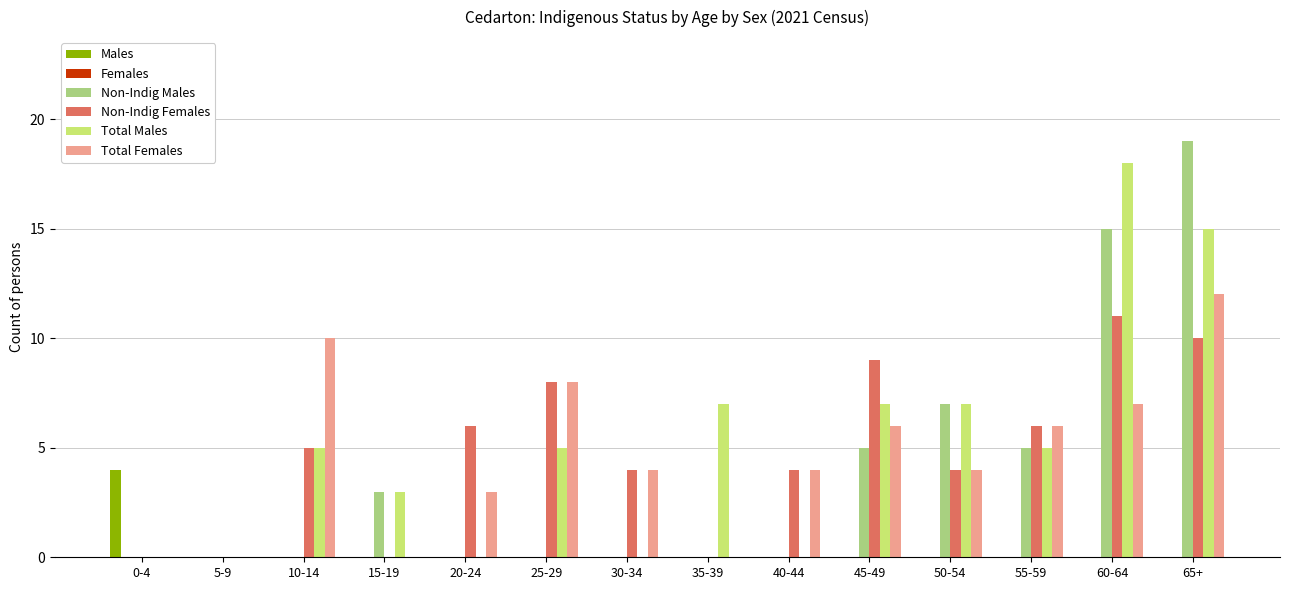

At which category is the sum across all series the highest?

65+